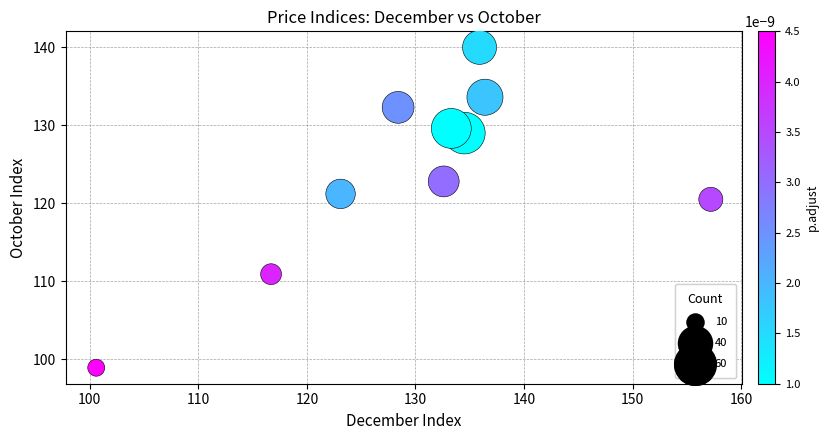

What Y value in the scatter plot is closest to 119?

120.5